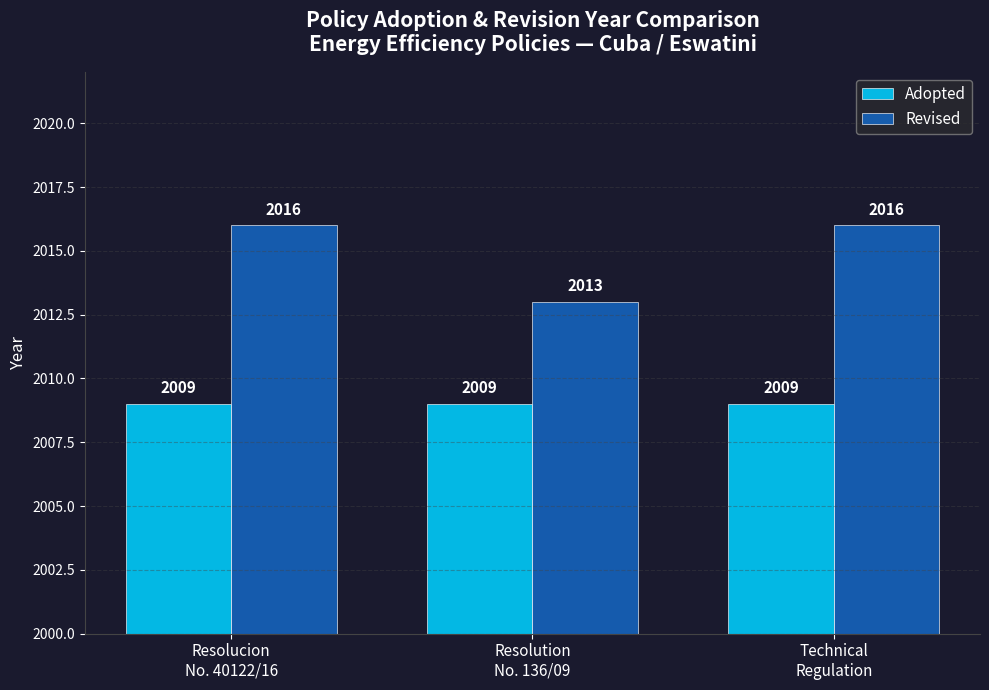

What is the value of the Adopted bar at the 3rd from the left?

2009